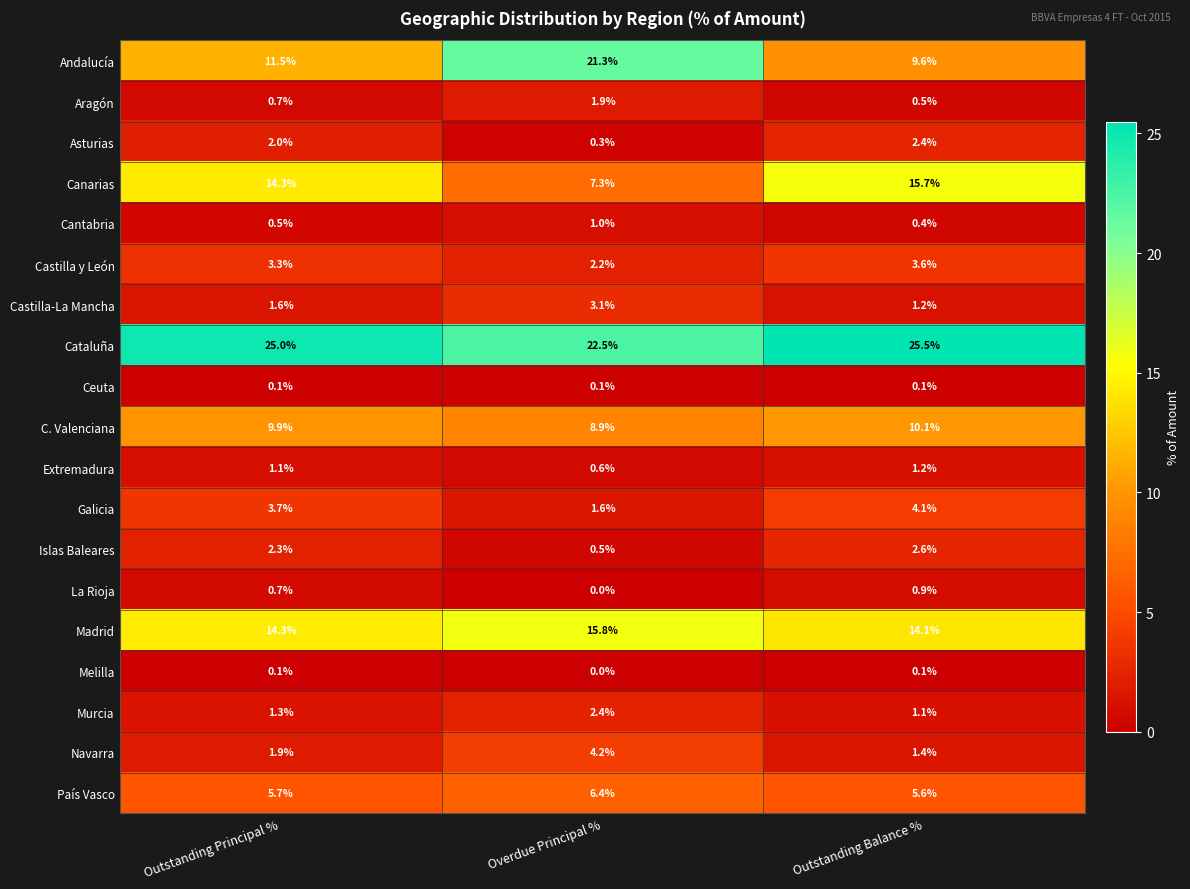

What is the maximum value for Galicia?

4.1